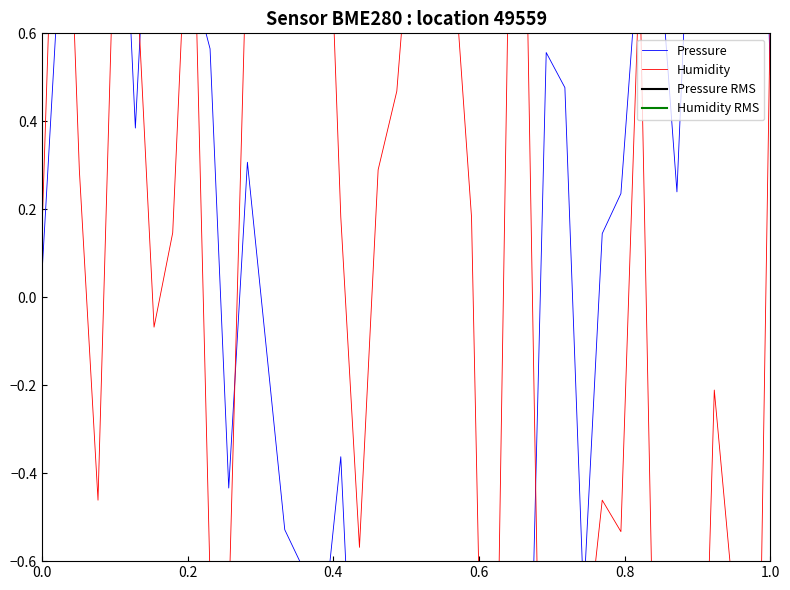

Reading left to right, list all the values displayed in this chart.

pressure: 0.1	0.8	1.1	1.1	1.3	0.4	1.2	0.6	0.7	0.6	-0.4	0.3	-0.1	-0.5	-0.6	-0.8	-0.4	-1.3	-1.9	-1.4	-0.9	-1.1	-1.8	-1.6	-1.5	-1.1	-1.2	0.6	0.5	-0.7	0.1	0.2	0.8	0.8	0.2	1.2	0.8	1.2	2.0	0.5
humidity: 0.1	1.5	0.3	-0.5	1.0	0.8	-0.1	0.1	1.1	-0.6	-0.7	0.9	0.7	1.2	1.3	1.4	0.2	-0.6	0.3	0.5	1.0	0.9	0.8	0.2	-1.9	0.8	0.6	-1.8	-1.4	-0.9	-0.5	-0.5	0.8	-1.4	-1.7	-1.7	-0.2	-0.7	-2.0	0.6